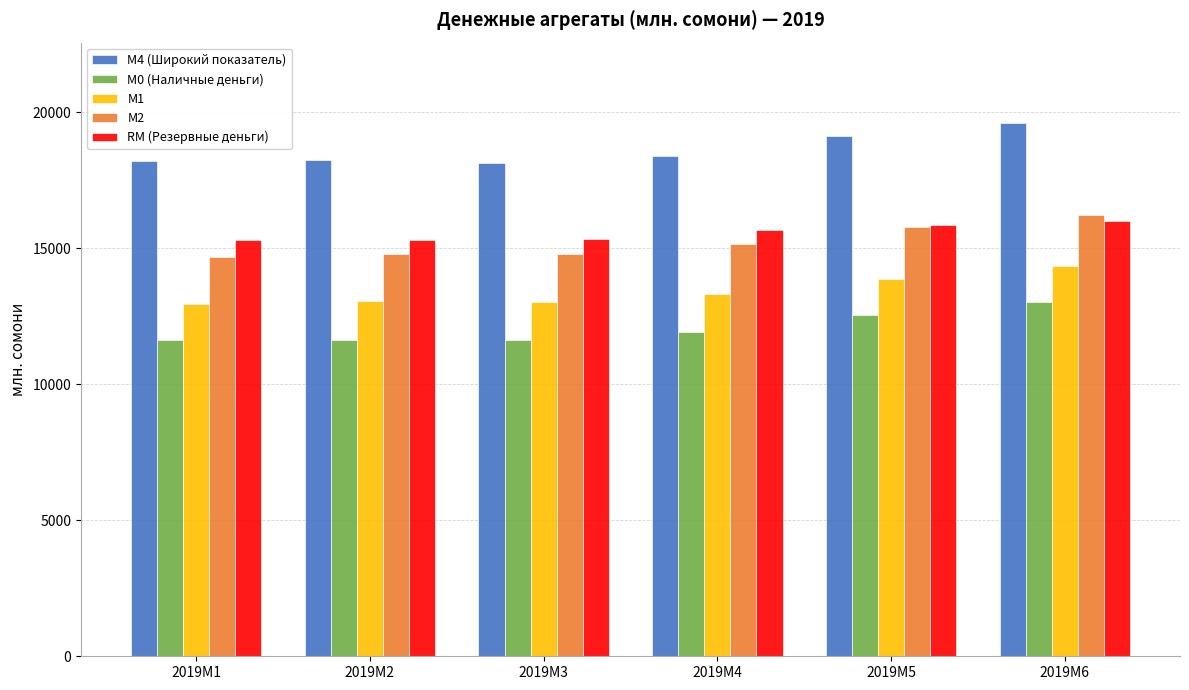

The value of M1 at 2019M2 is 13044.6. True or false?

True